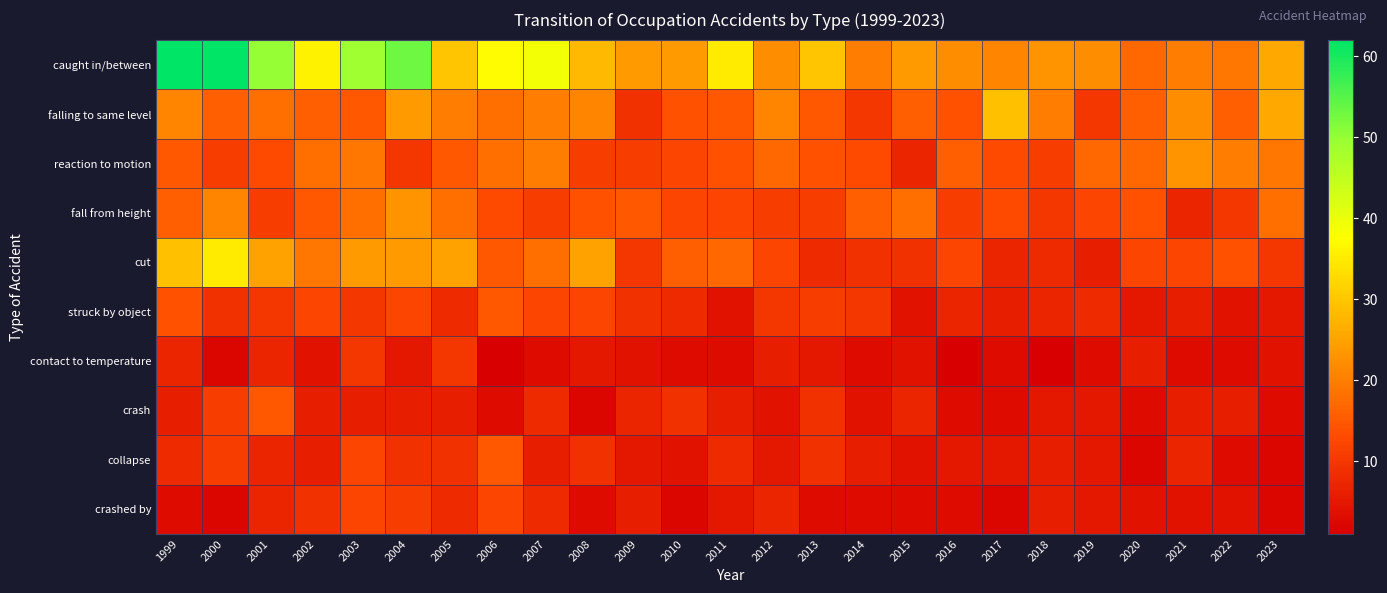

Which series has the widest spread of values?

caught in/between